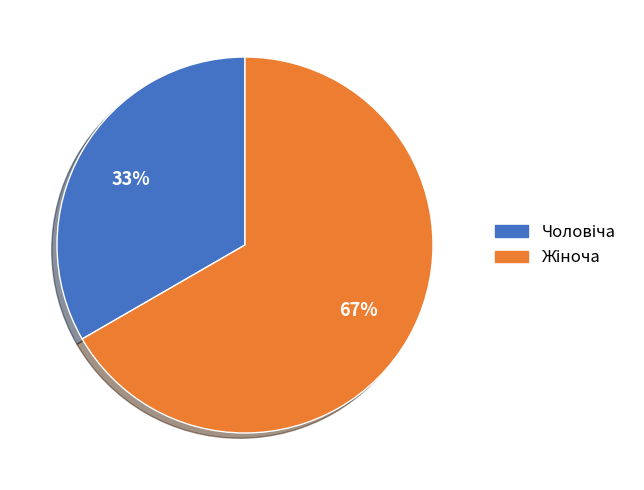

How many slices are in this pie chart?

2